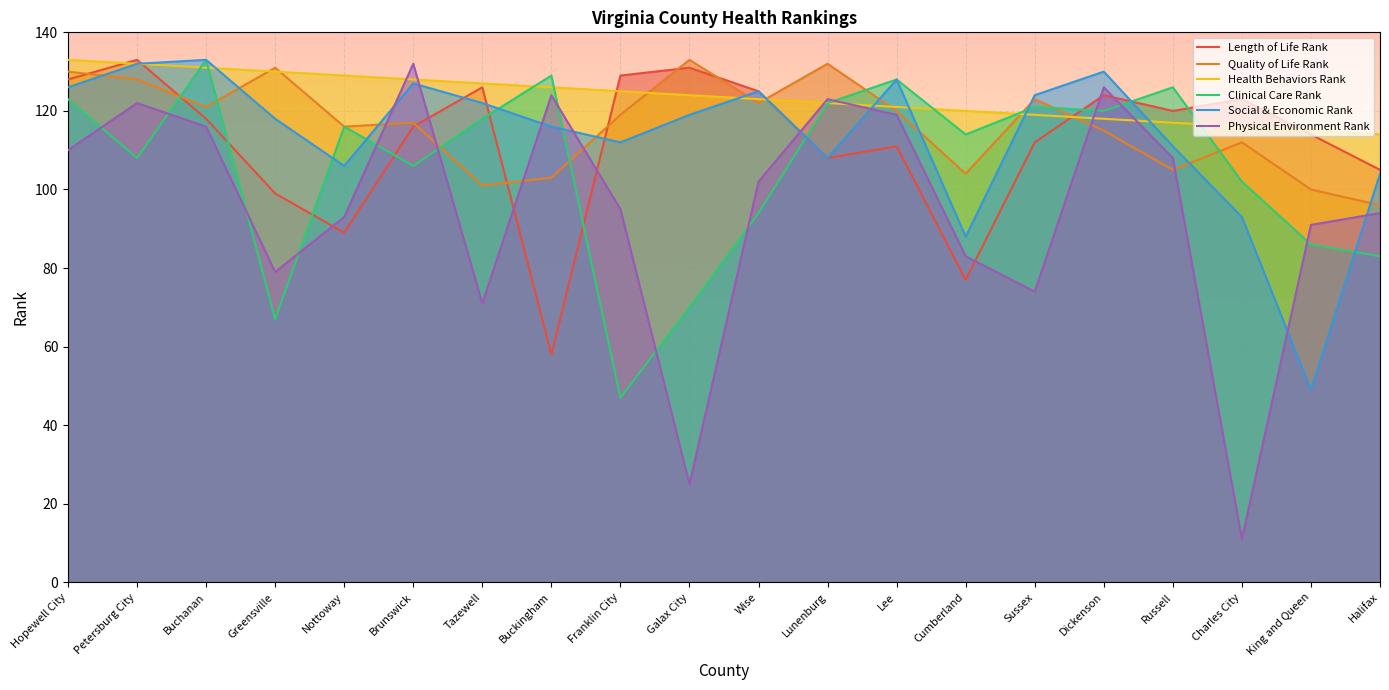

What is the lowest value of the Quality of Life Rank series?

96